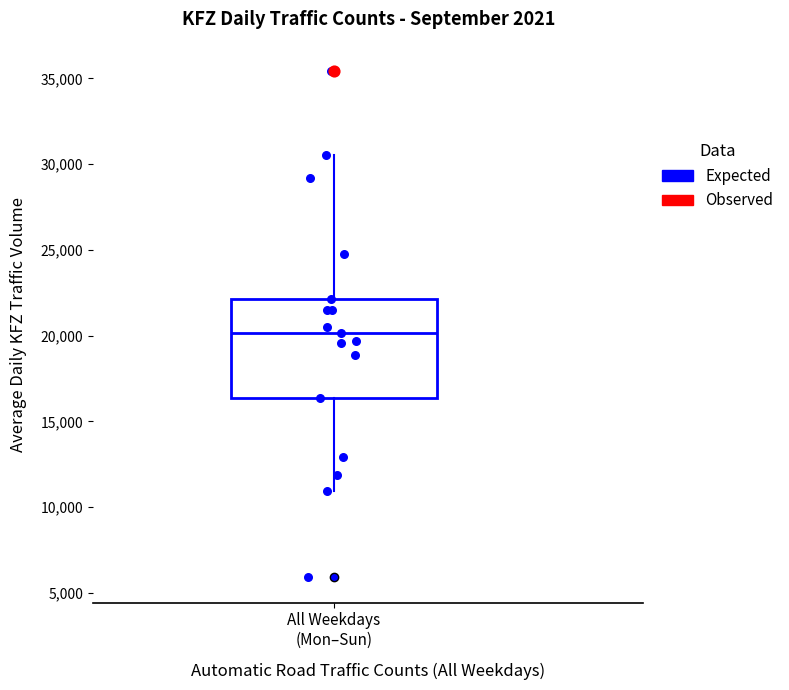

Where is the lower edge of the box for All Weekdays (Mon–Sun) on the y-axis? The values are not printed on the chart, so give them approximately, as read against the axis.

16500